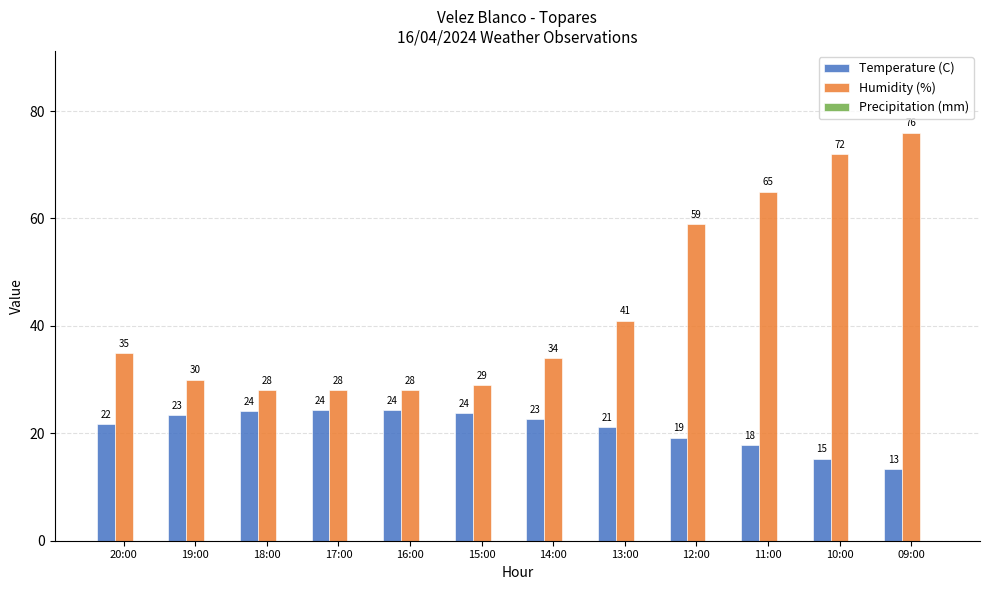

Between 19:00 and 18:00, which series saw the biggest shift?

Humidity (%)